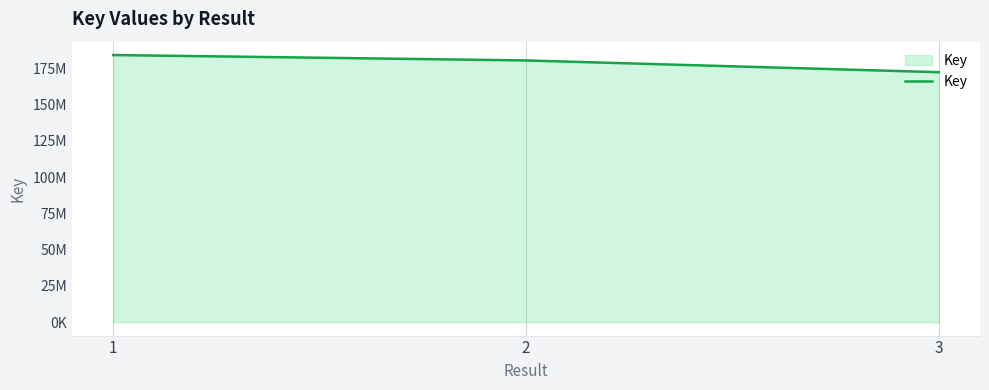

What is the value of the 3rd point from the left?

172336619